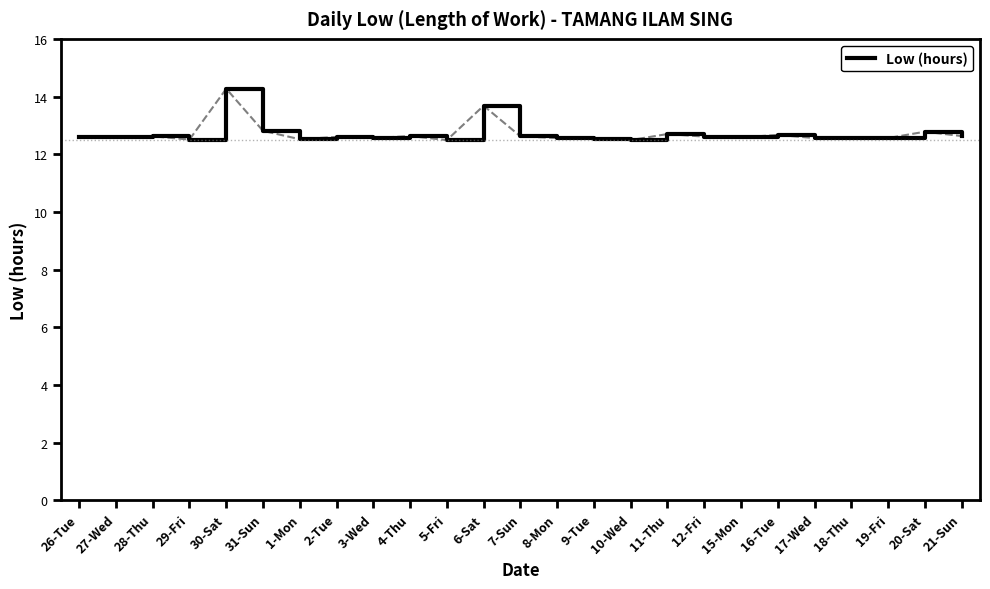

What is the average value?

12.7